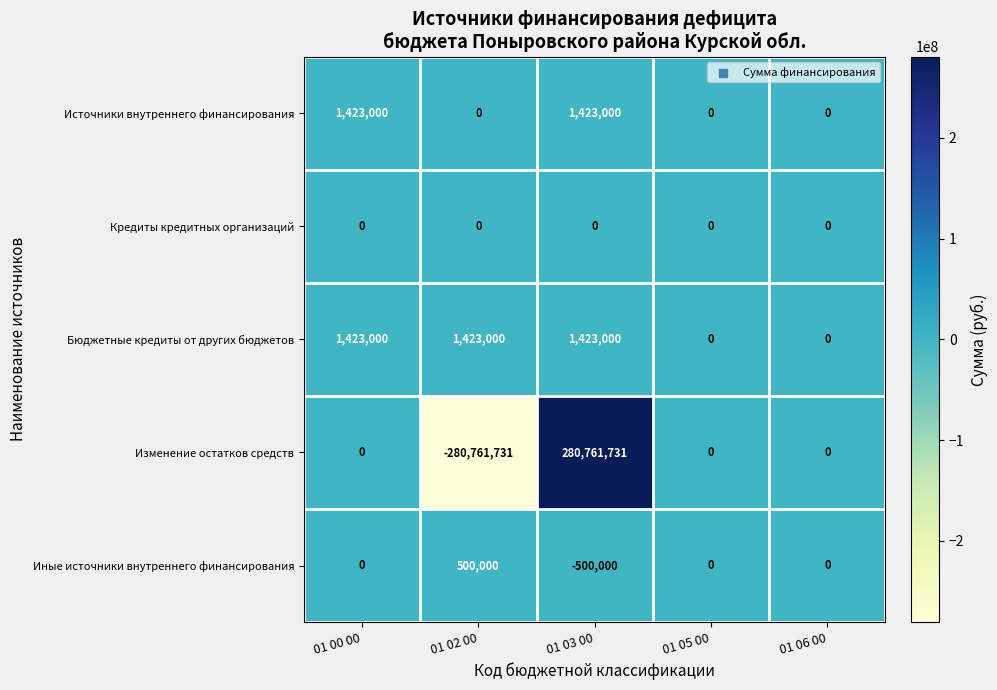

Which label corresponds to the largest value in the chart?

01 03 00